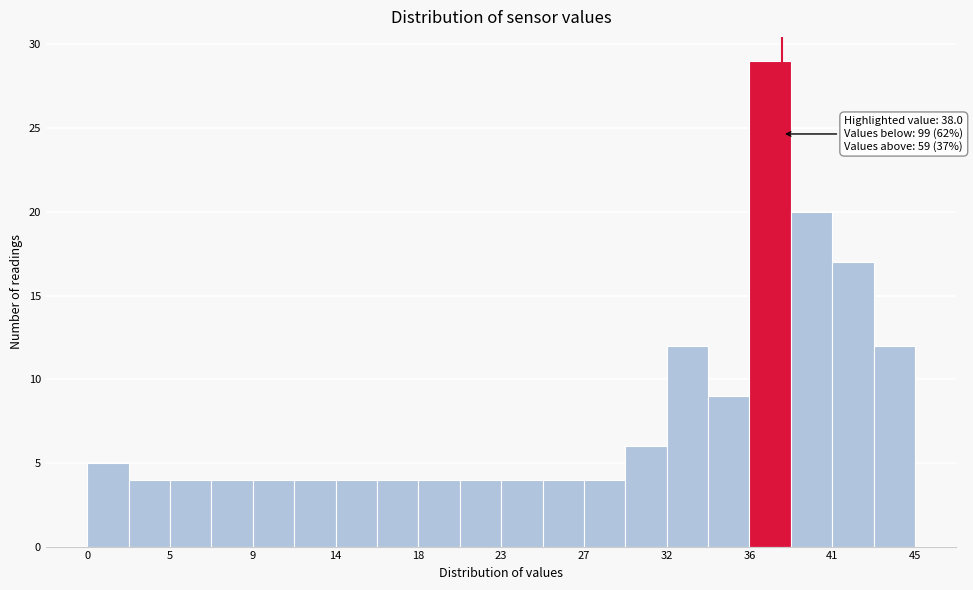

Which range on the x-axis has the tallest bar?

36.0 to 38.5